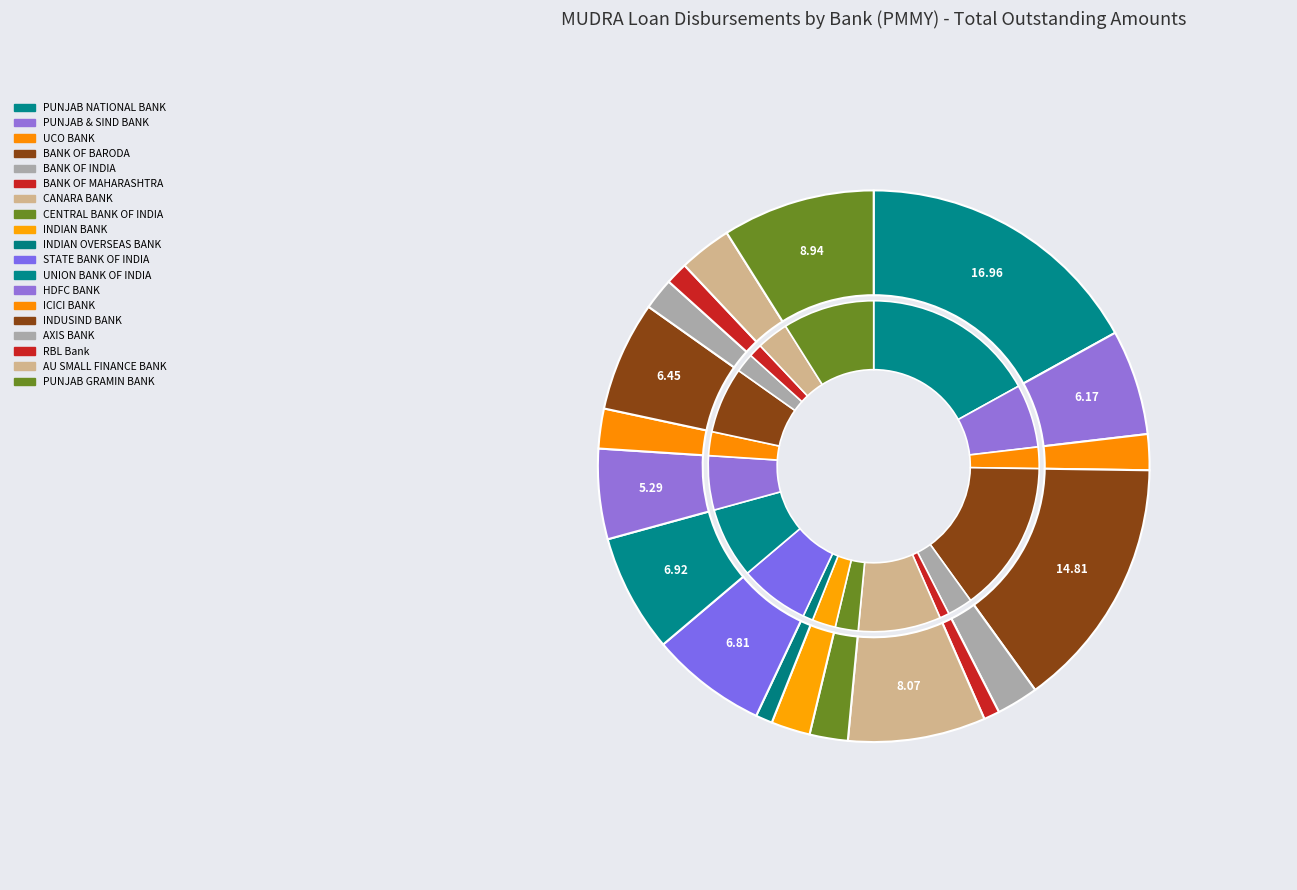

To the nearest percent, what portion does AU SMALL FINANCE BANK represent?

3%